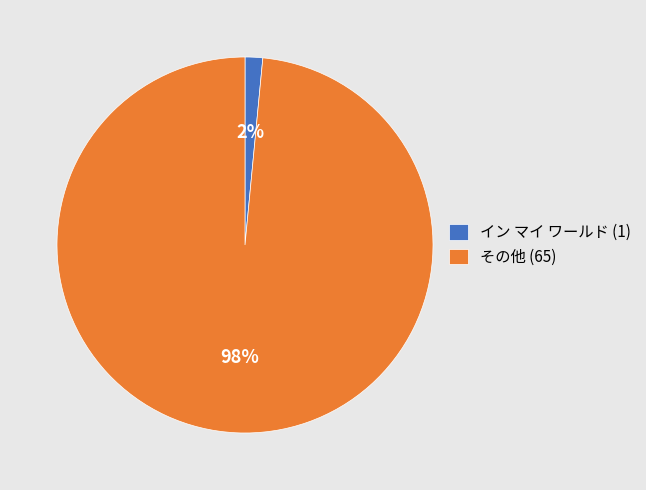

Which has a higher value, その他 (65) or イン マイ ワールド (1)?

その他 (65)